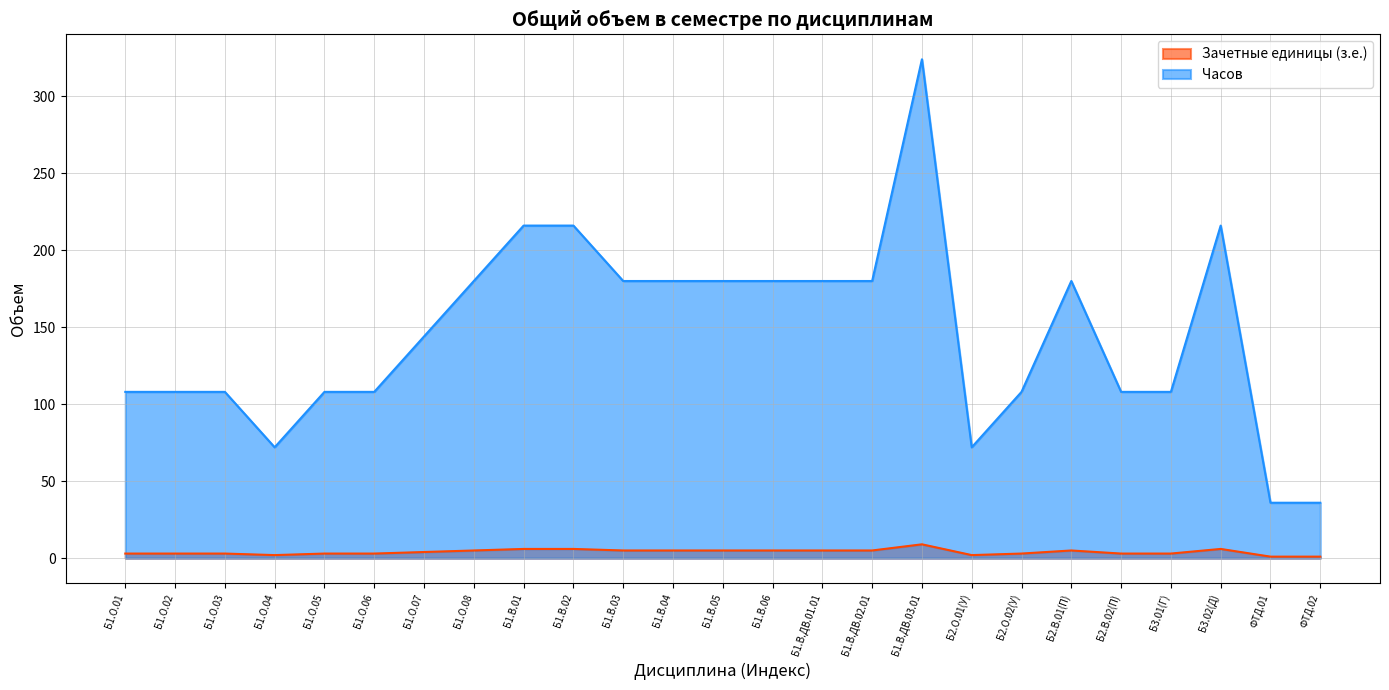

List the series in order of their overall mean, lowest first.

Зачетные единицы (з.е.), Часов